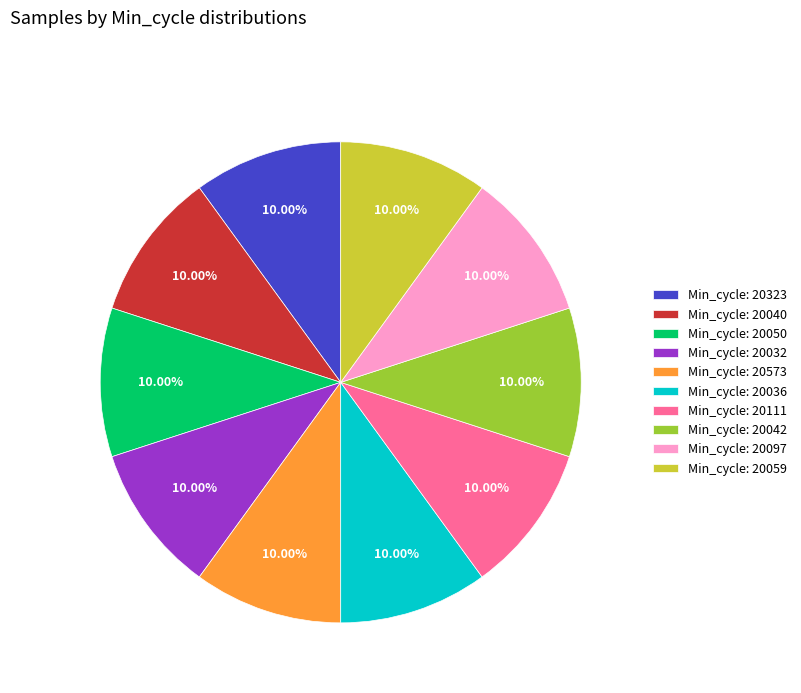

Is the sum of Min_cycle: 20097 and Min_cycle: 20323 greater than half?

No